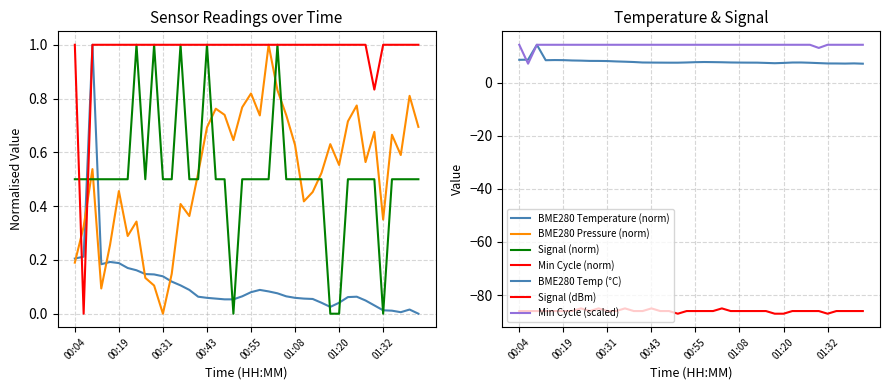

How many categories are shown in the chart?

40